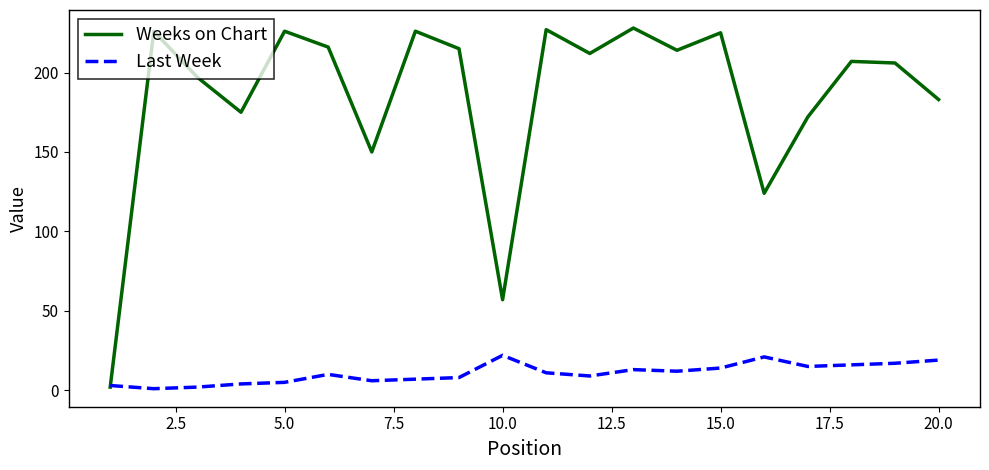

Rank the series by their maximum value, from highest to lowest.

Weeks on Chart, Last Week